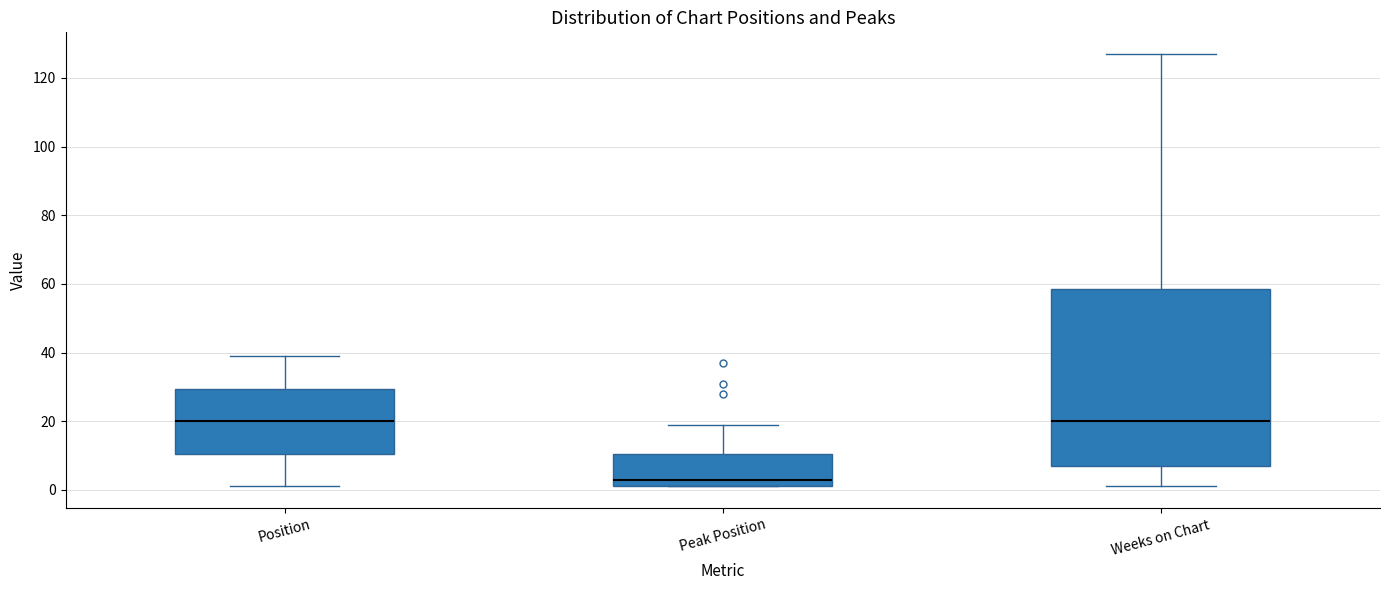

Comparing the boxes themselves (not the whiskers), which one is the tallest?

Weeks on Chart